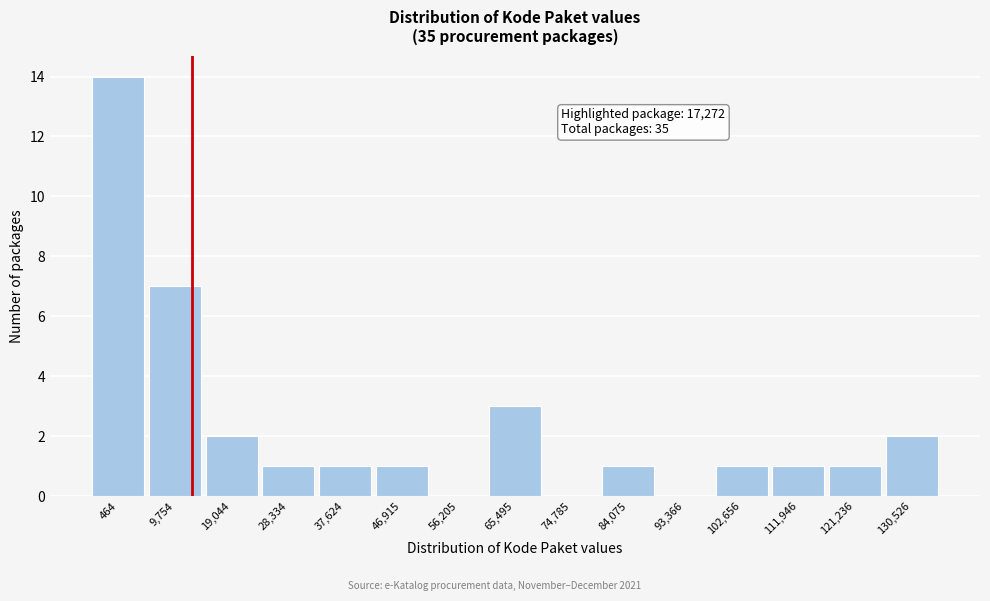

Reading left to right, what are all the values shown in this chart?

464=14	9,754=7	19,044=2	28,334=1	37,624=1	46,915=1	56,205=0	65,495=3	74,785=0	84,075=1	93,366=0	102,656=1	111,946=1	121,236=1	130,526=2